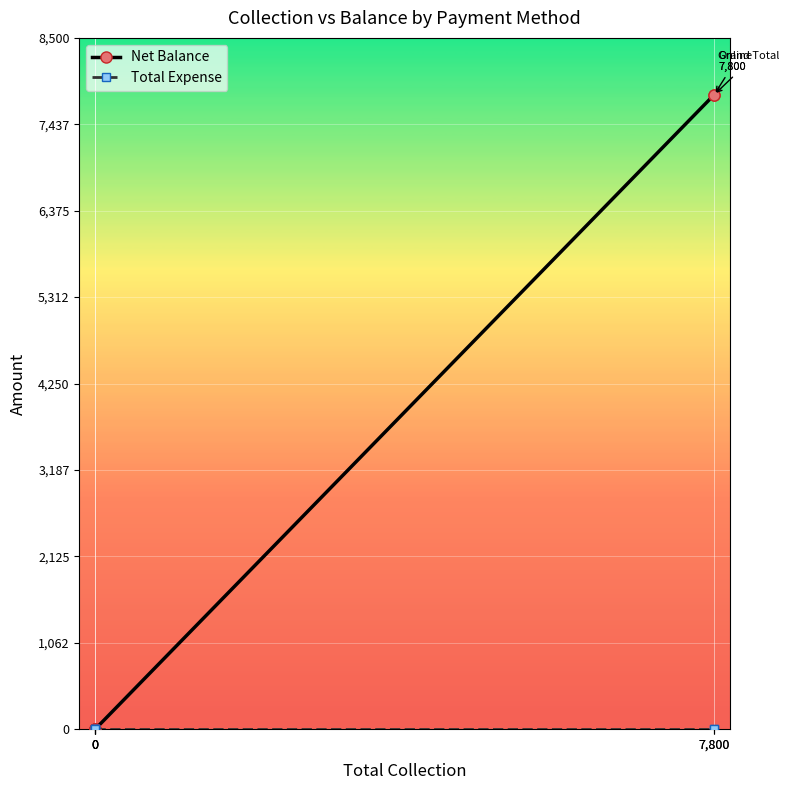

What are all the series names shown in the legend?

Net Balance, Total Expense